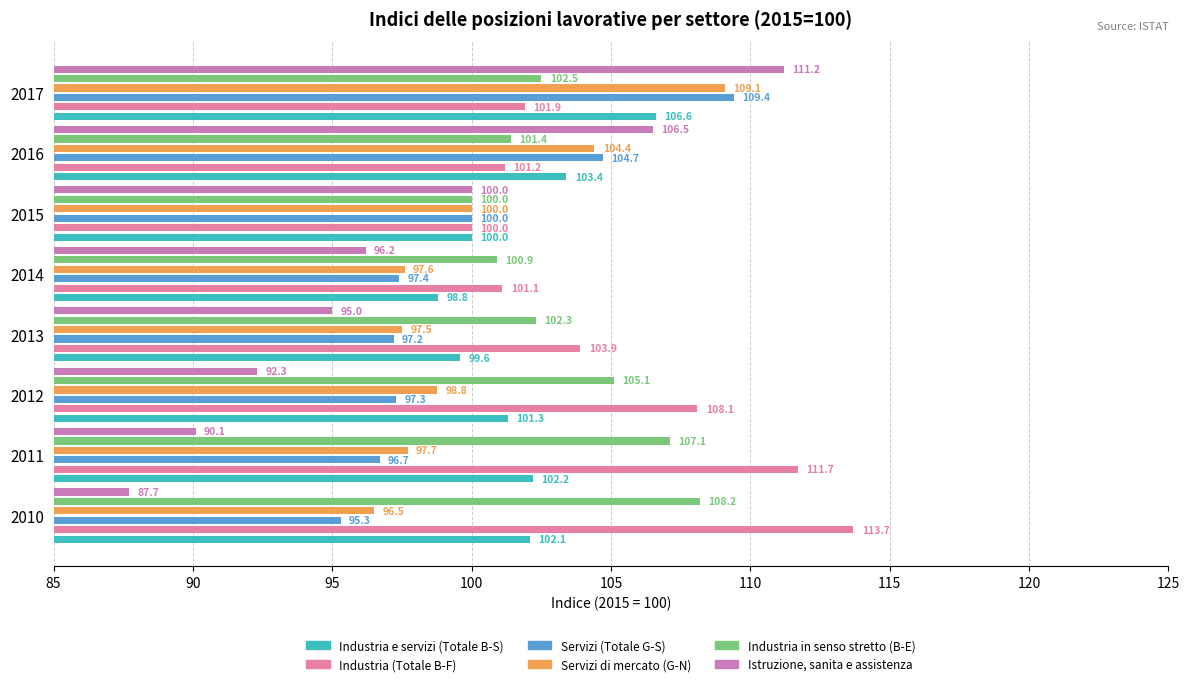

Reading left to right, what are all the values shown in this chart?

Industria e servizi (Totale B-S): 102.1	102.2	101.3	99.6	98.8	100.0	103.4	106.6
Industria (Totale B-F): 113.7	111.7	108.1	103.9	101.1	100.0	101.2	101.9
Servizi (Totale G-S): 95.3	96.7	97.3	97.2	97.4	100.0	104.7	109.4
Servizi di mercato (G-N): 96.5	97.7	98.8	97.5	97.6	100.0	104.4	109.1
Industria in senso stretto (B-E): 108.2	107.1	105.1	102.3	100.9	100.0	101.4	102.5
Istruzione, sanita e assistenza: 87.7	90.1	92.3	95.0	96.2	100.0	106.5	111.2